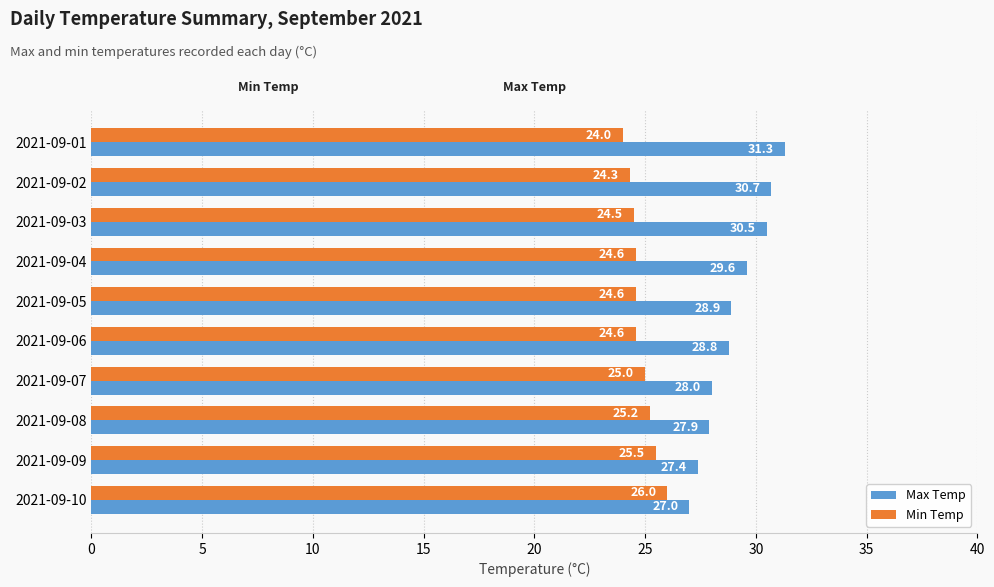

Is it true that Max Temp equals 27.4 at 2021-09-09?

True